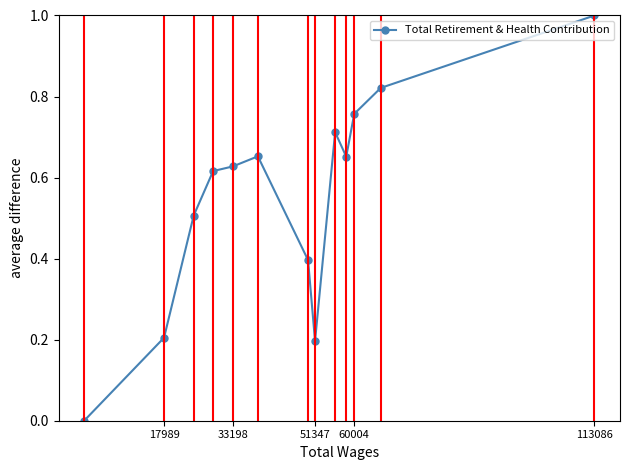

What is the maximum value shown in the chart?

1.0